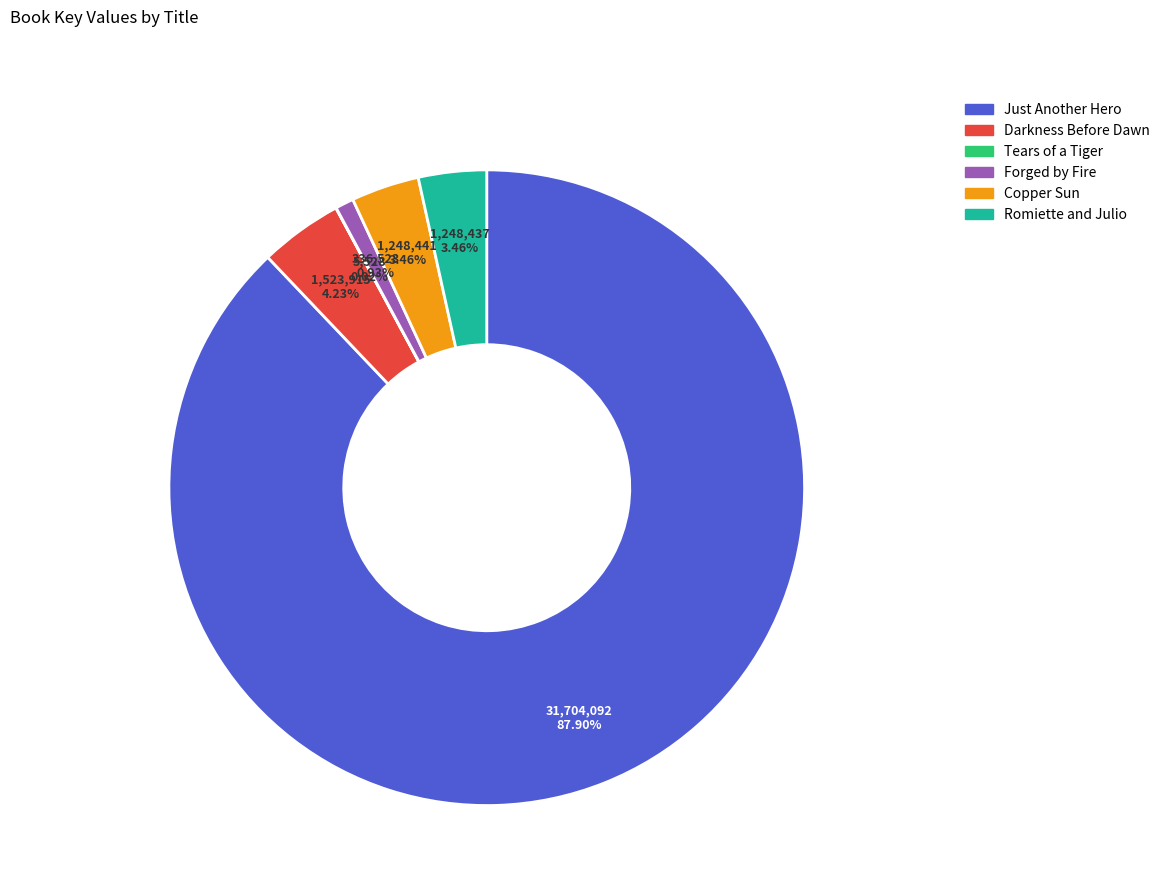

What percentage is NOT represented by Just Another Hero?

12.1%